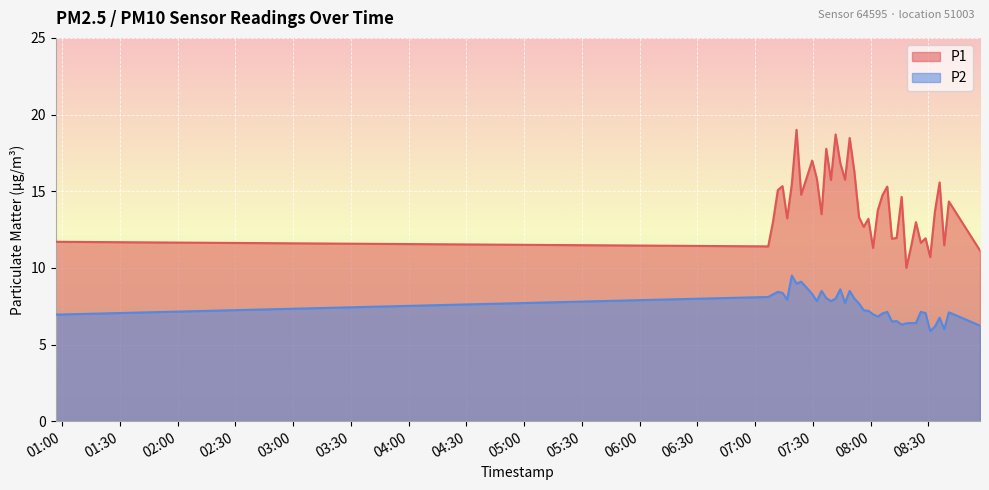

Where is P1 nearest to the value 14?

2023-03-01T08:03:43